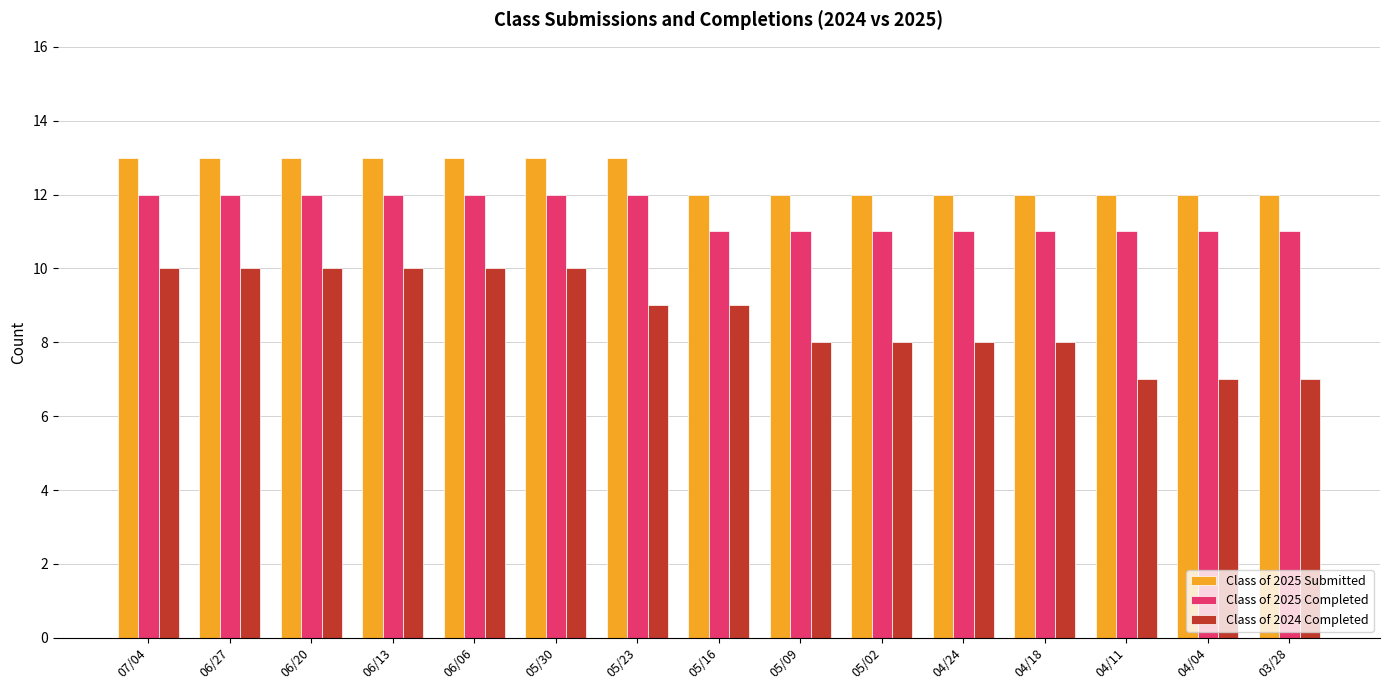

Rank the series at 06/27 from highest to lowest value.

Class of 2025 Submitted, Class of 2025 Completed, Class of 2024 Completed